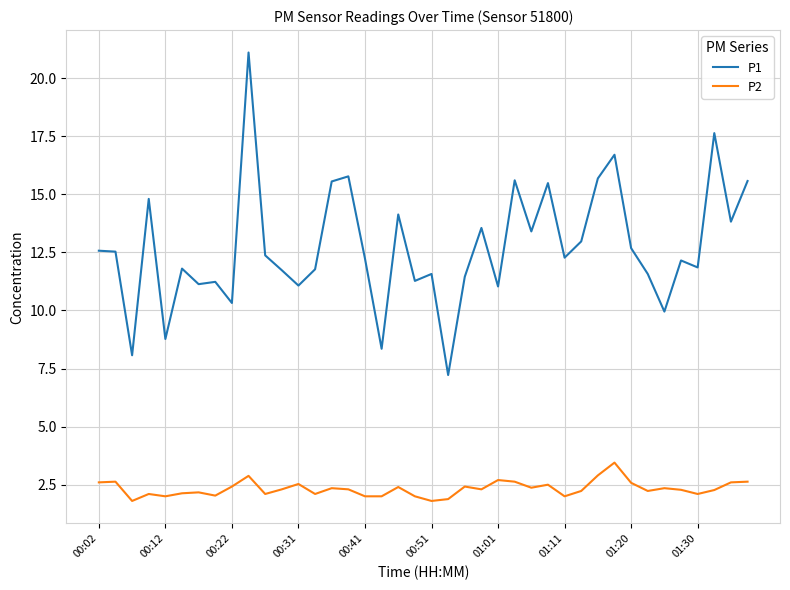

Which series has the widest spread of values?

P1